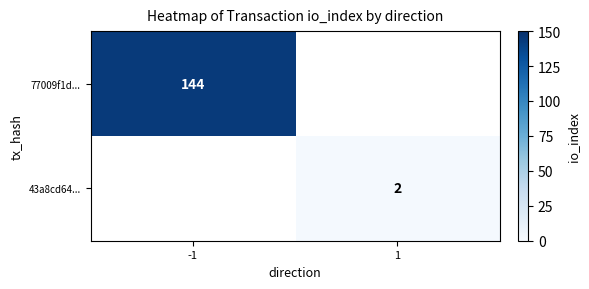

The value of 77009f1d... at -1 is 144. True or false?

True